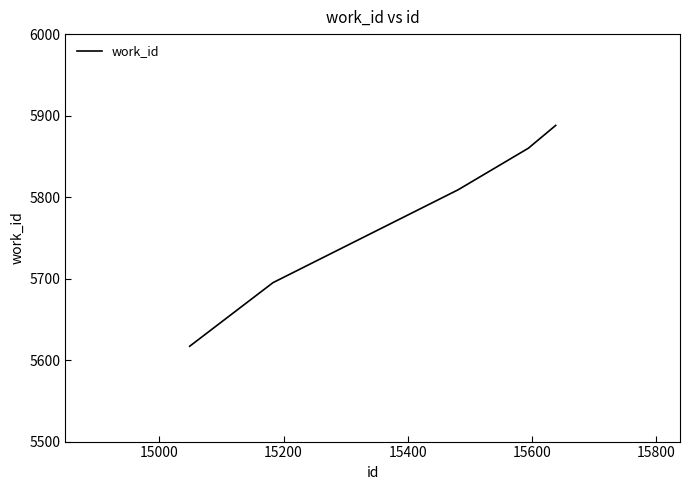

What is the smallest value displayed?

5617